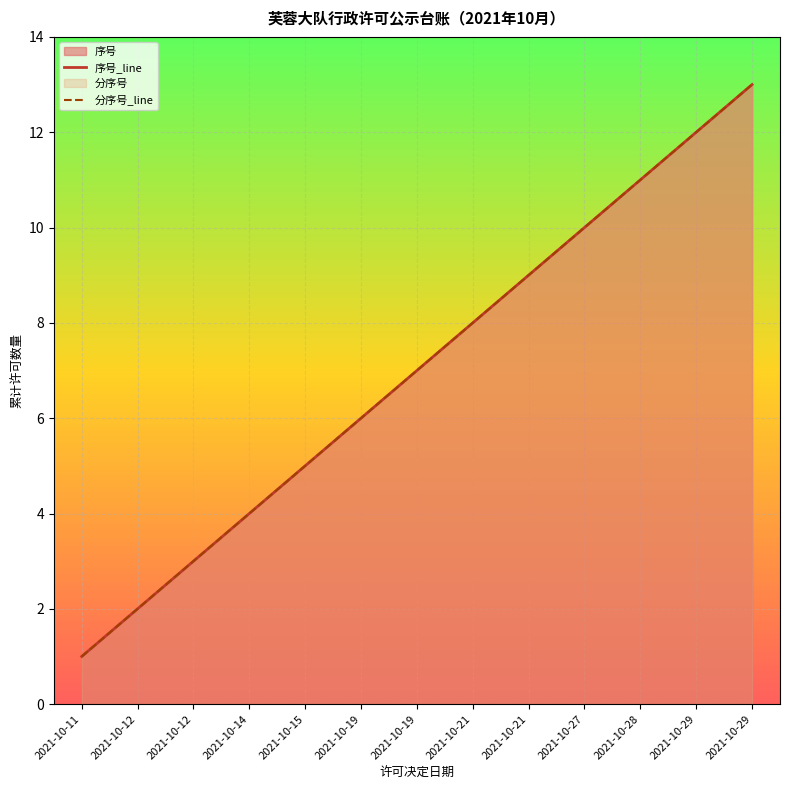

What is the minimum value for 分序号?

1